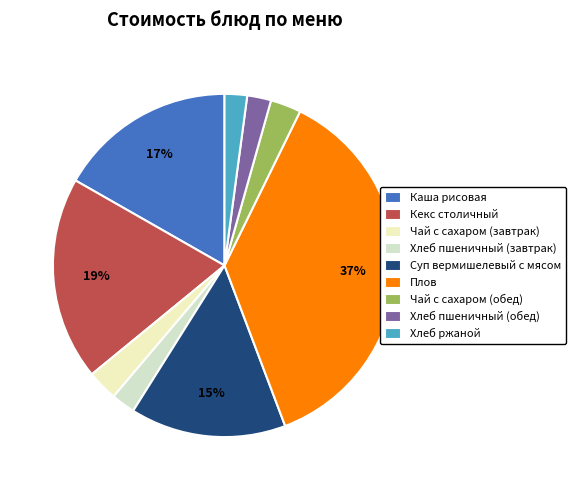

To the nearest percent, what percentage of the pie is Хлеб пшеничный (обед)?

2%